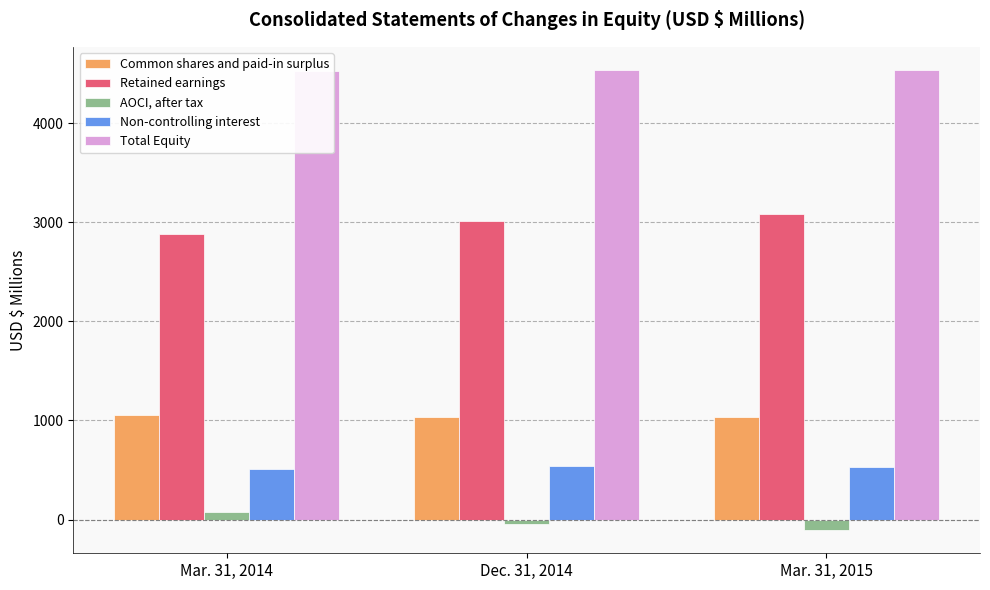

What is the smallest value displayed?

-108.2